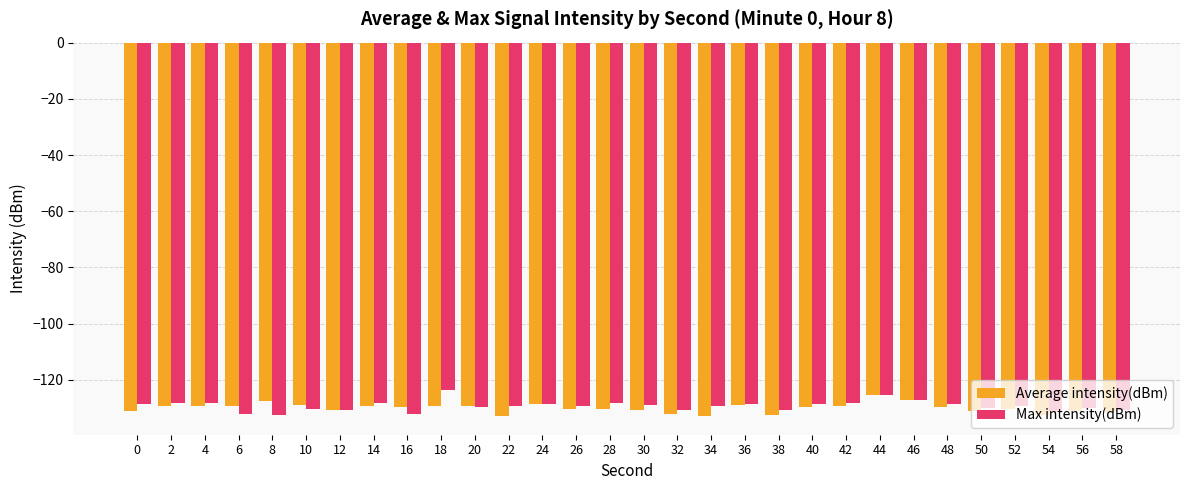

How many bars are there in total?

60